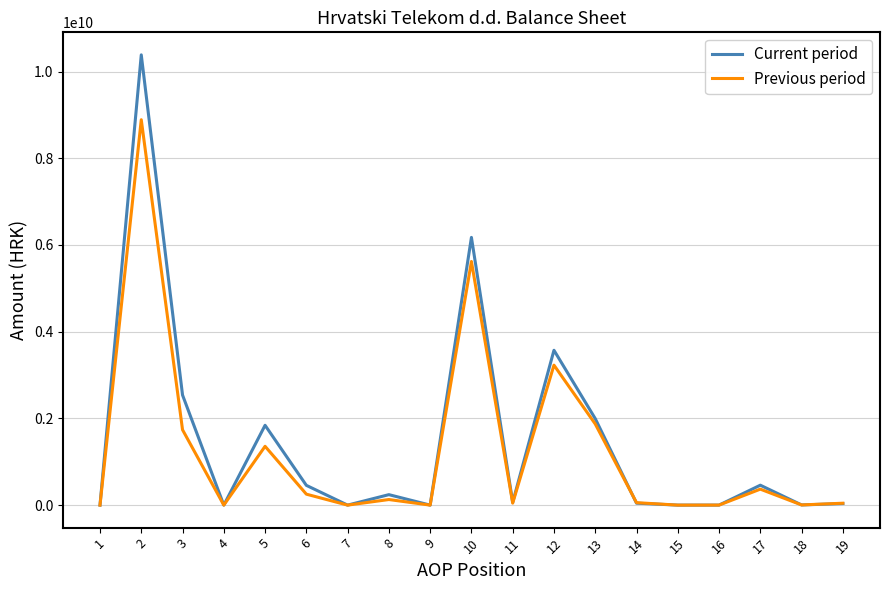

What is the total value across all series at 11?

109625553